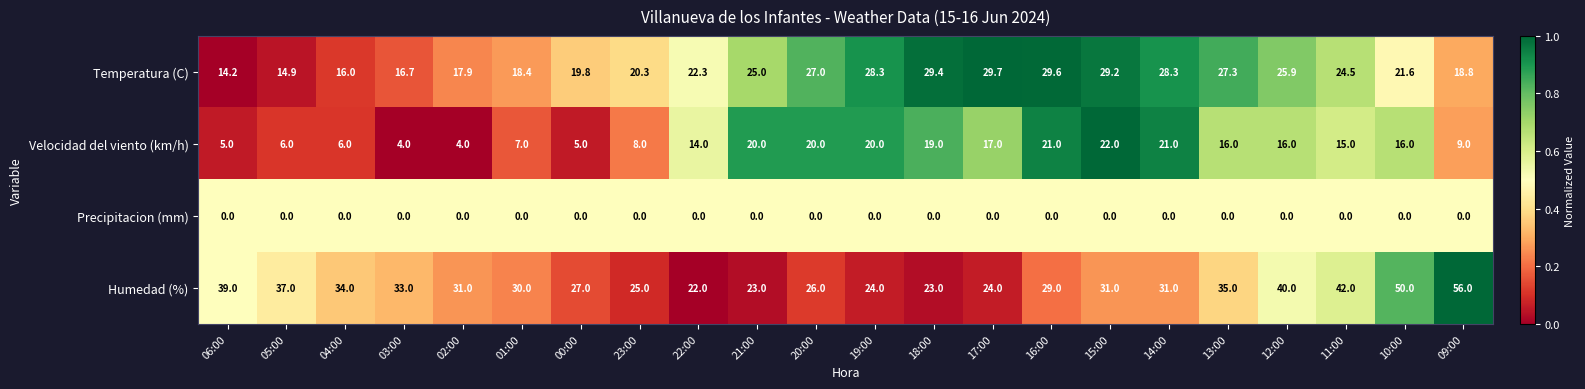

What is the maximum value shown in the chart?

56.0